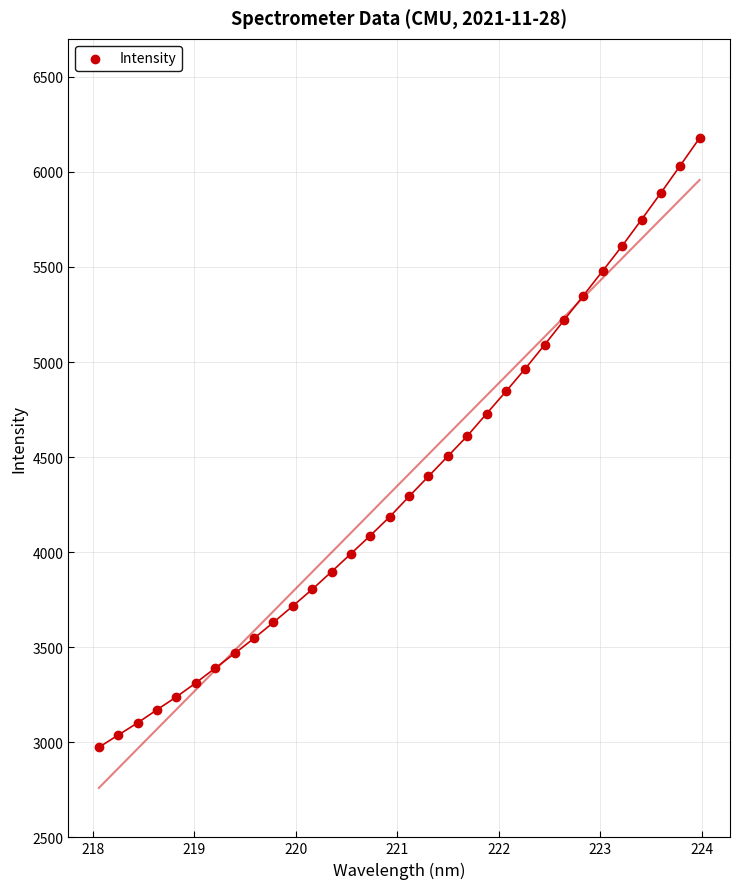

What is the range of Y values (max minus min)?

3204.4